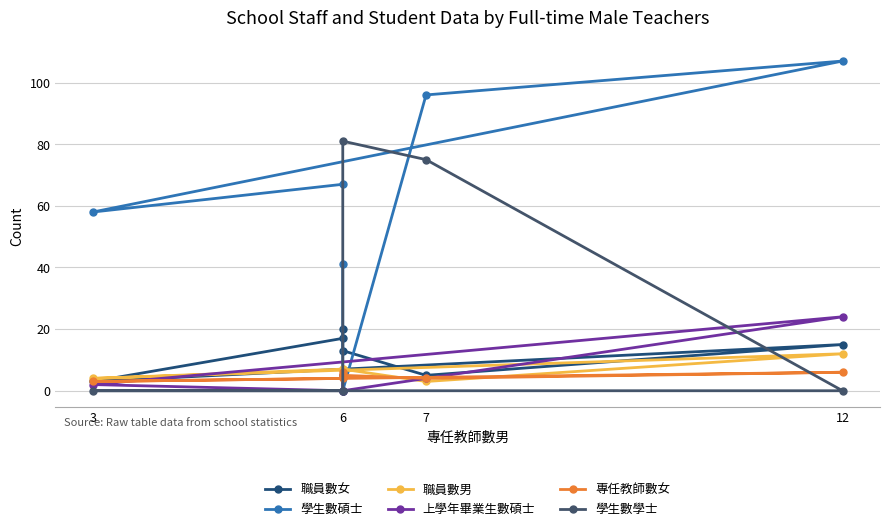

Is this an area chart (filled region under the line)?

No